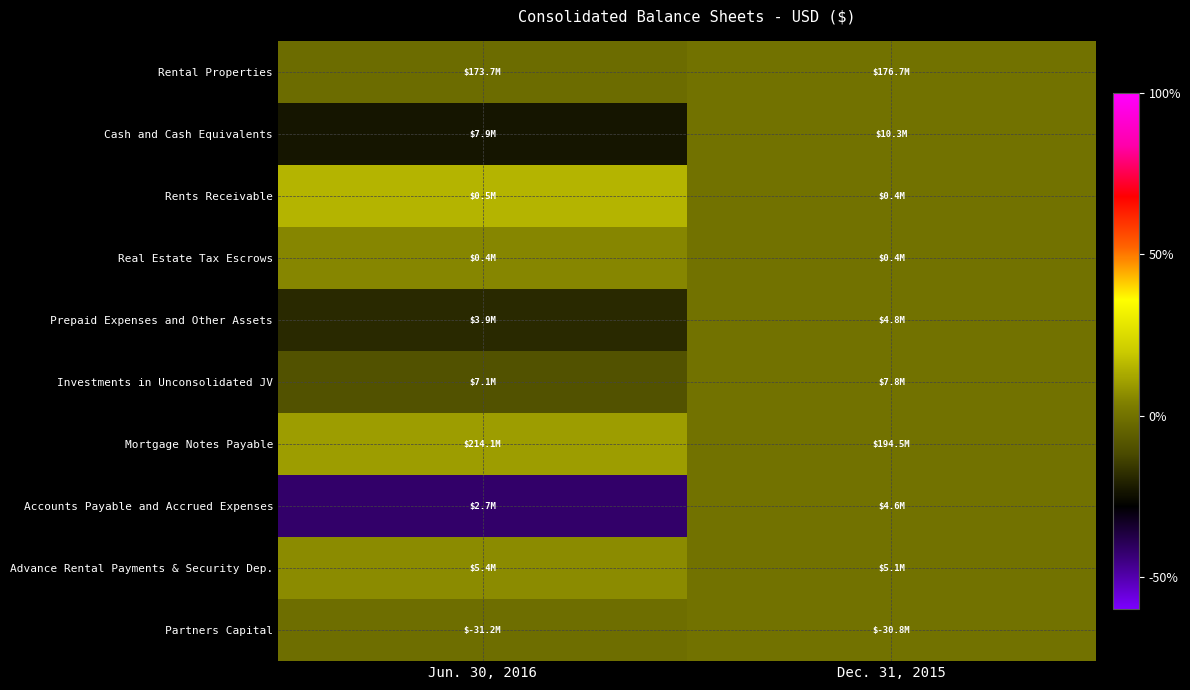

Rank the series by their maximum value, from highest to lowest.

Rents Receivable, Mortgage Notes Payable, Advance Rental Payments & Security Dep., Real Estate Tax Escrows, Rental Properties, Cash and Cash Equivalents, Prepaid Expenses and Other Assets, Investments in Unconsolidated JV, Accounts Payable and Accrued Expenses, Partners Capital